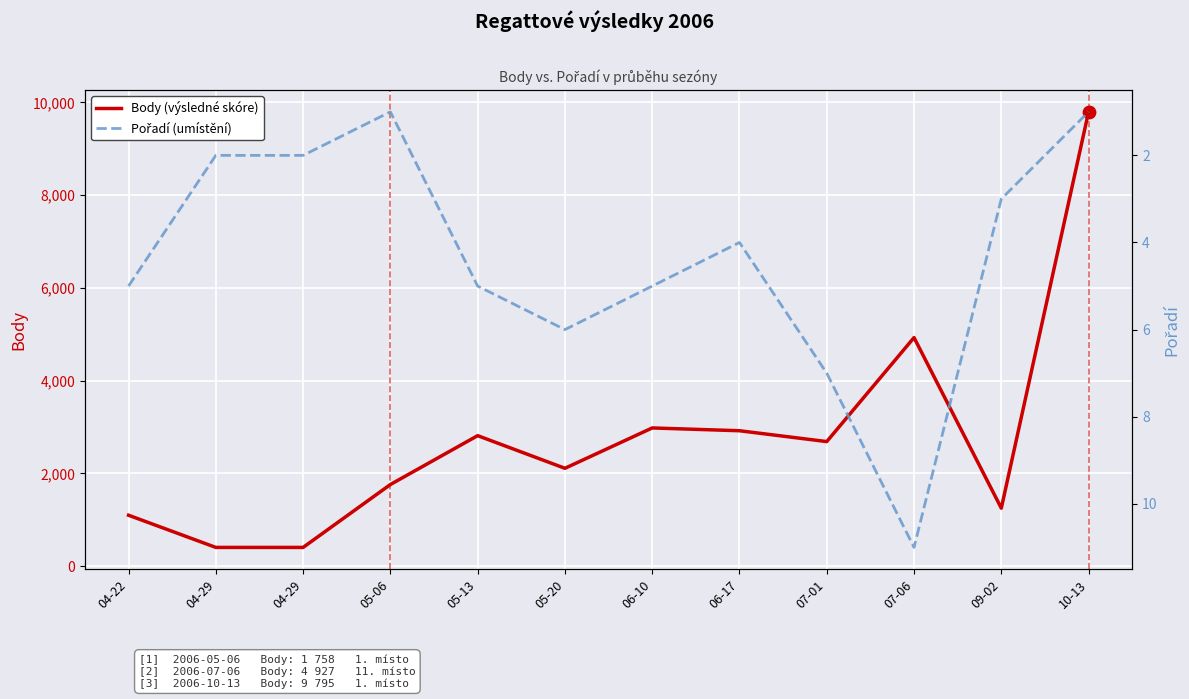

What is the total value across all series at 05-06?

1759